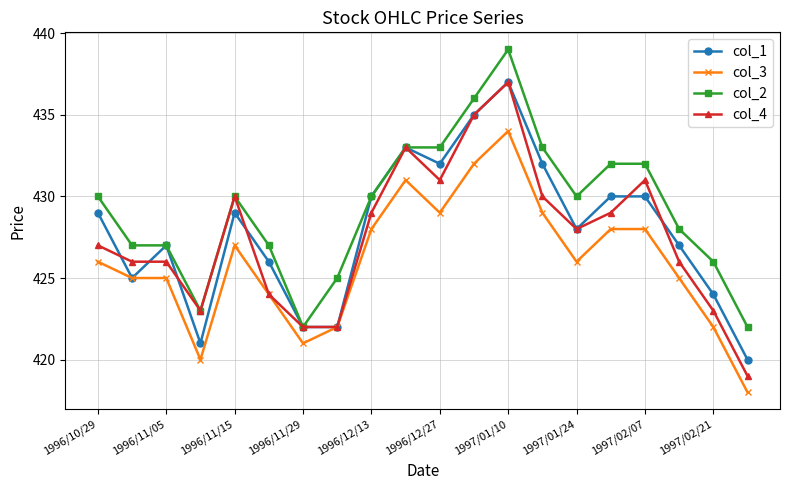

What is the difference between the second highest and minimum values in the col_1 series?

15